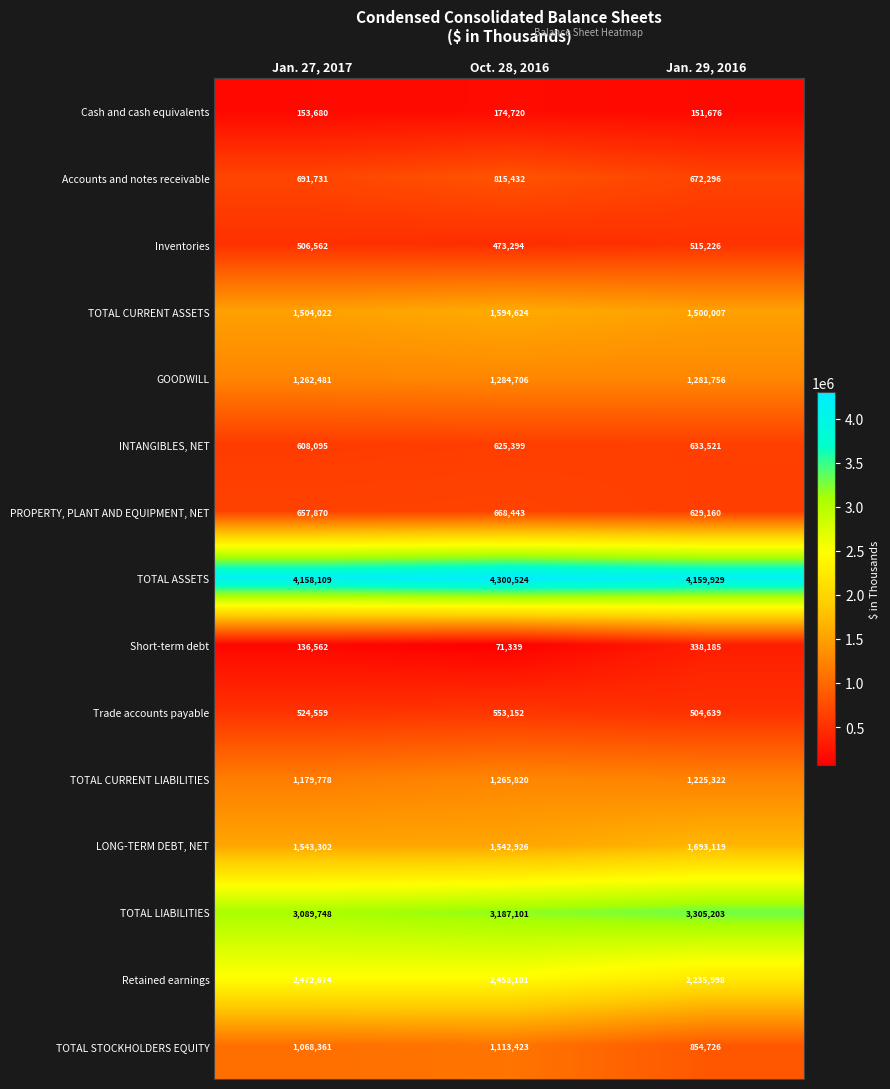

What is the minimum value shown in the chart?

71339